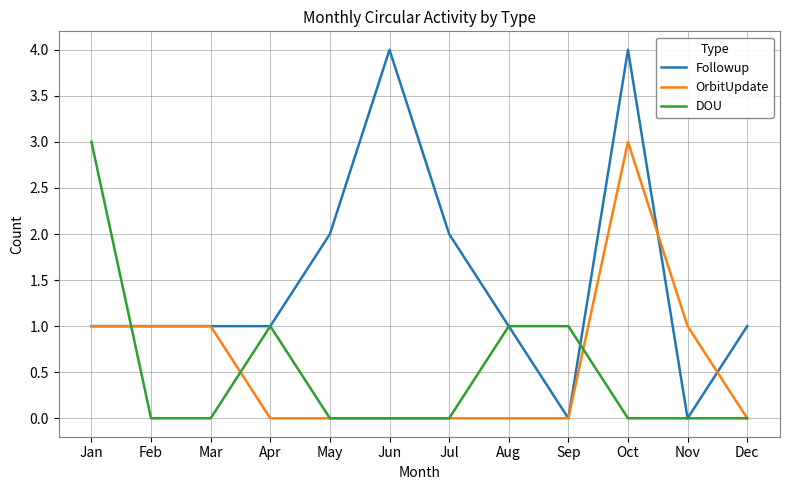

At Oct, list the series in order from smallest to largest.

DOU, OrbitUpdate, Followup